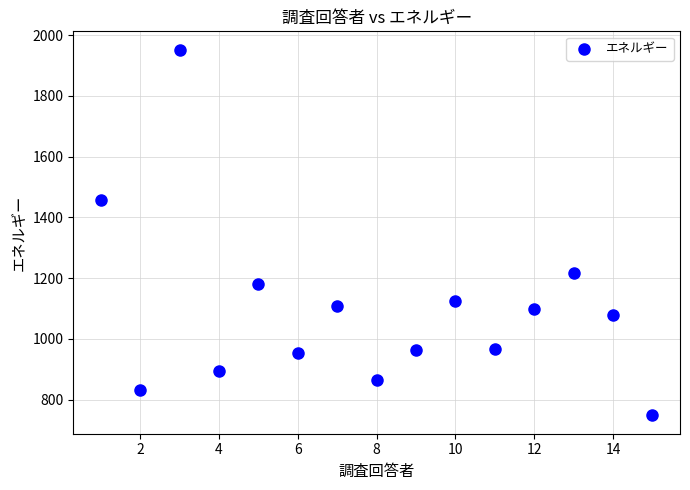

What Y value in the scatter plot is closest to 1350?

1456